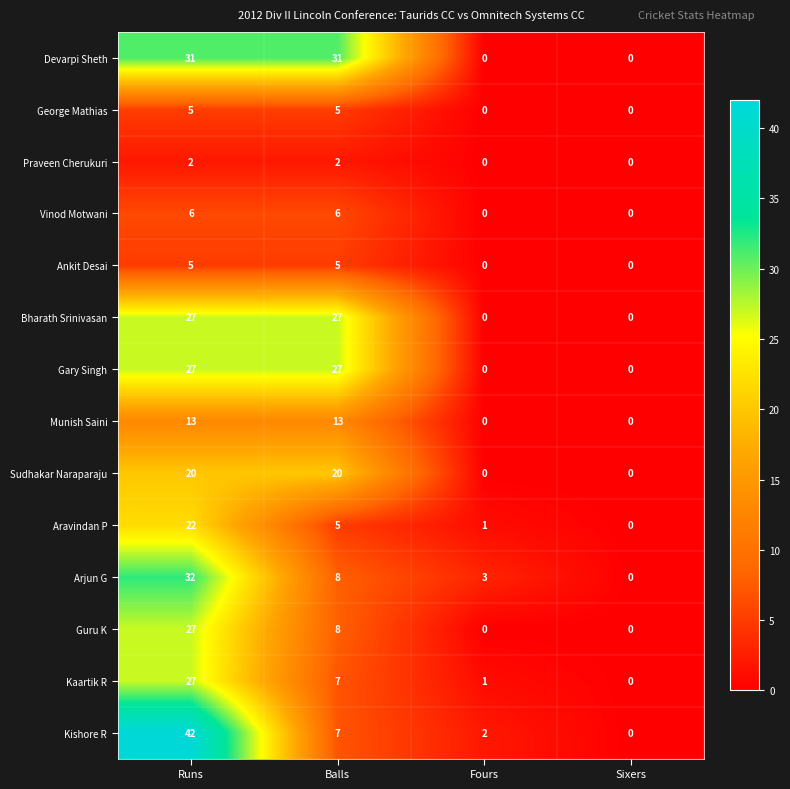

True or false: Kishore R has a value of 3 at Fours.

False